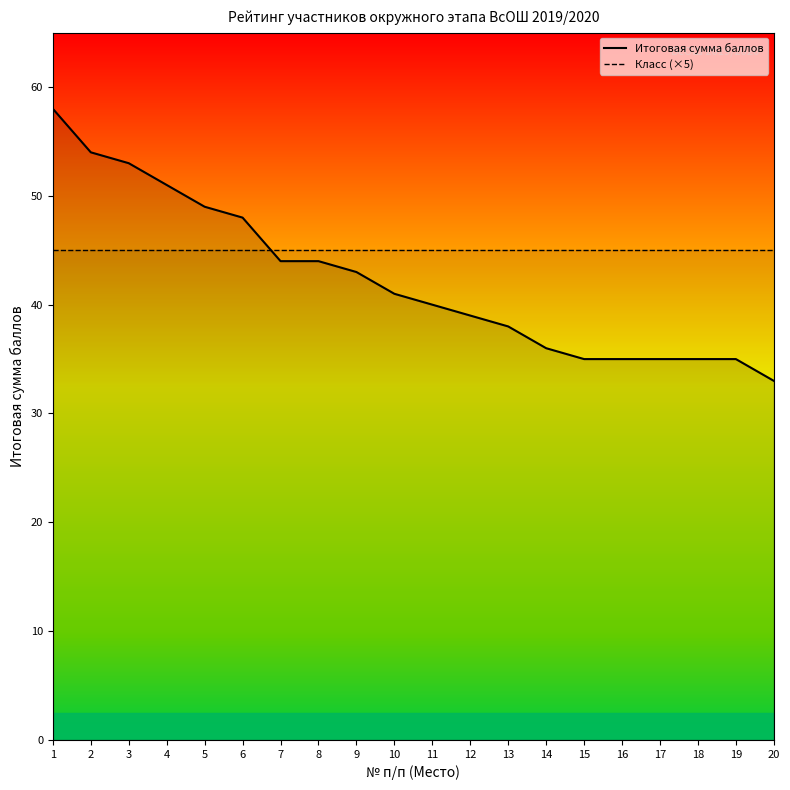

True or false: Итоговая сумма баллов has more than 1 points higher than both neighbors.

False